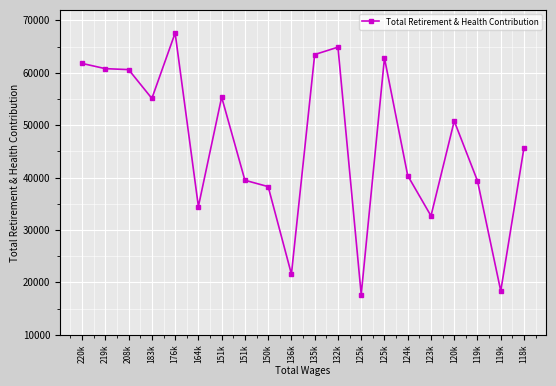

Does the chart have visible grid lines?

Yes